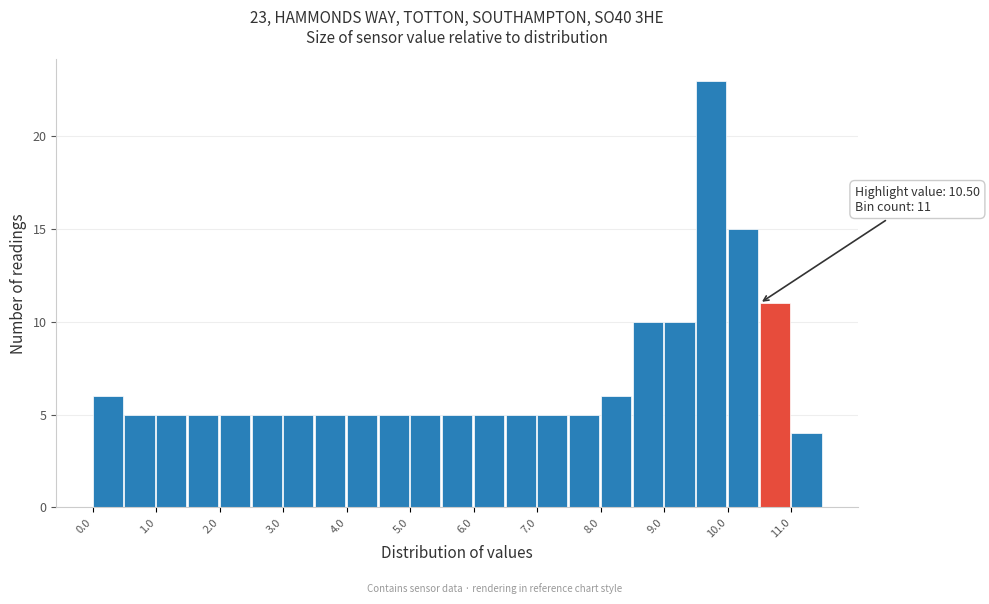

Which range on the x-axis has the tallest bar?

9.5 to 10.0